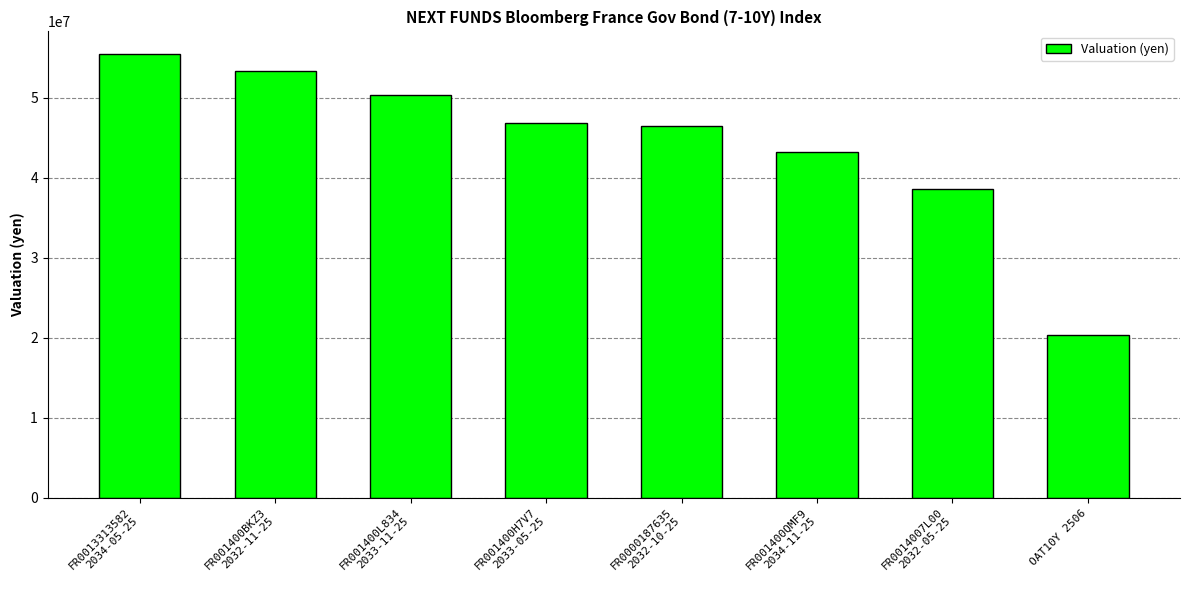

Read the value at FR001400H7V7
2033-05-25.

46892915